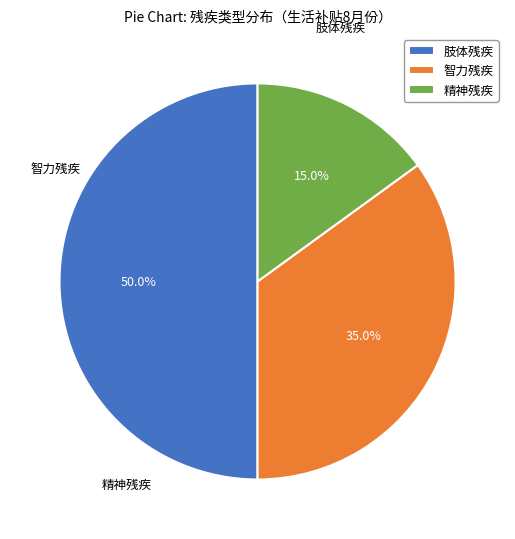

What percentage is the 智力残疾 slice, to the nearest percent?

35%